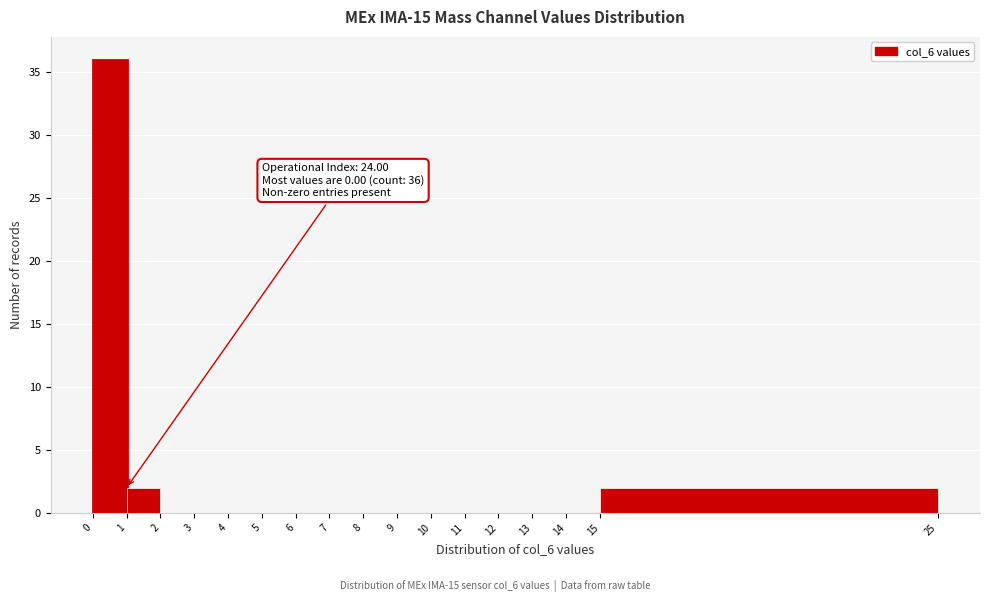

Which range on the x-axis has the tallest bar?

0 to 1